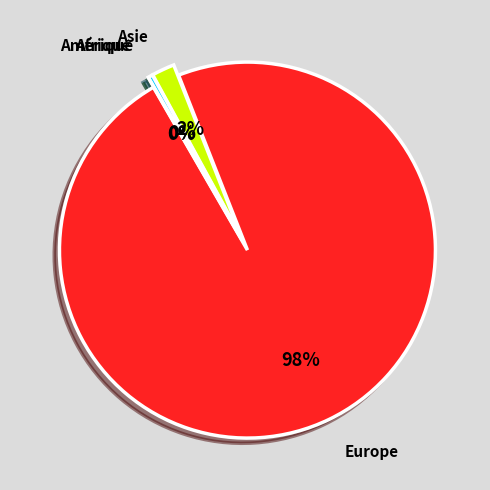

Is there a majority slice in this chart?

Yes